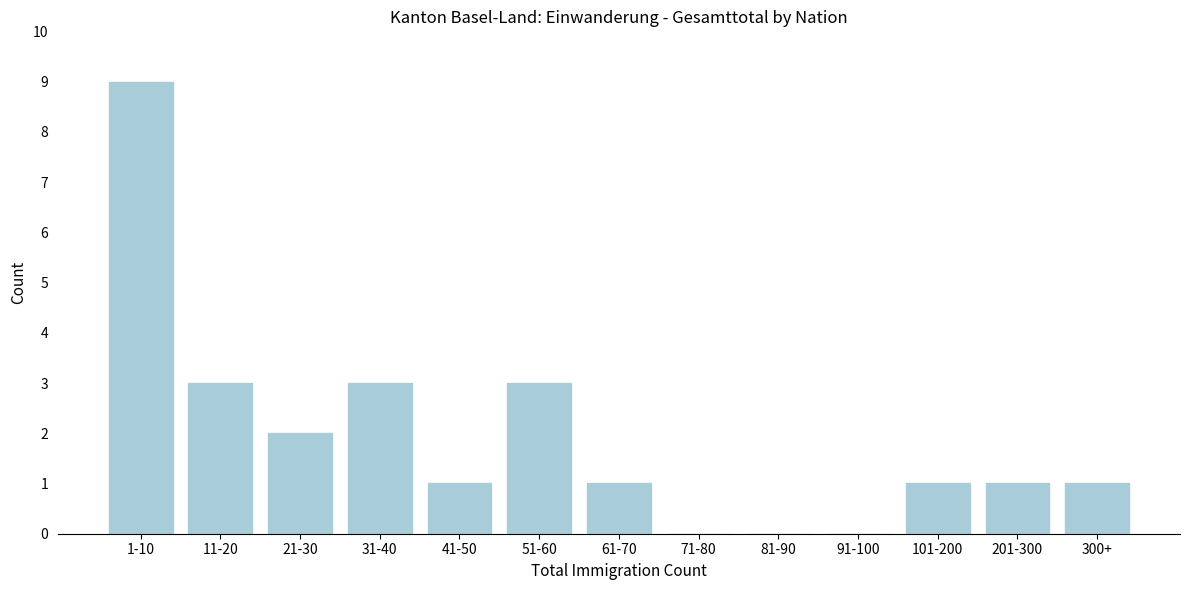

Reading left to right, extract all data points from this chart.

1-10=9	11-20=3	21-30=2	31-40=3	41-50=1	51-60=3	61-70=1	71-80=0	81-90=0	91-100=0	101-200=1	201-300=1	300+=1